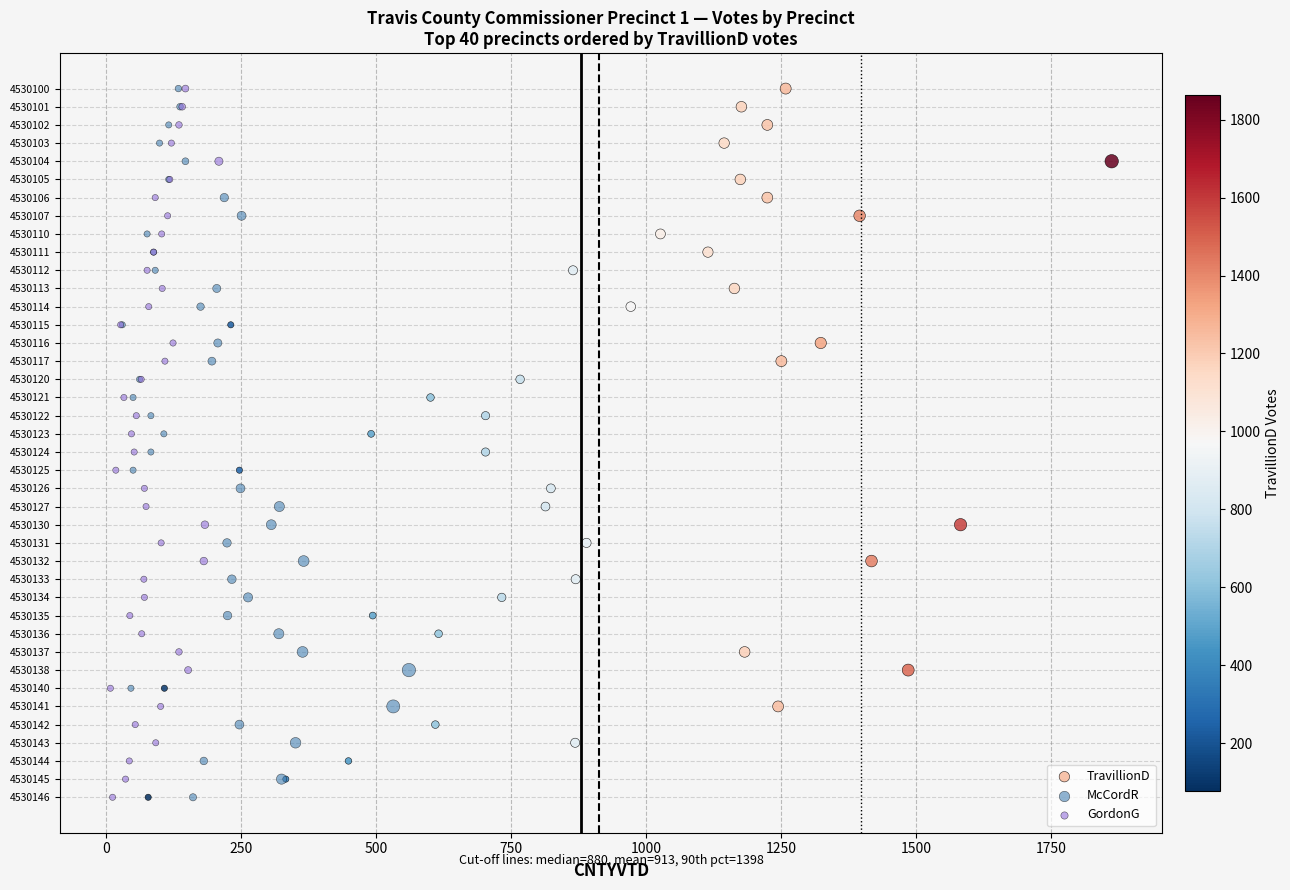

What are all the series names shown in the legend?

TravillionD, McCordR, GordonG